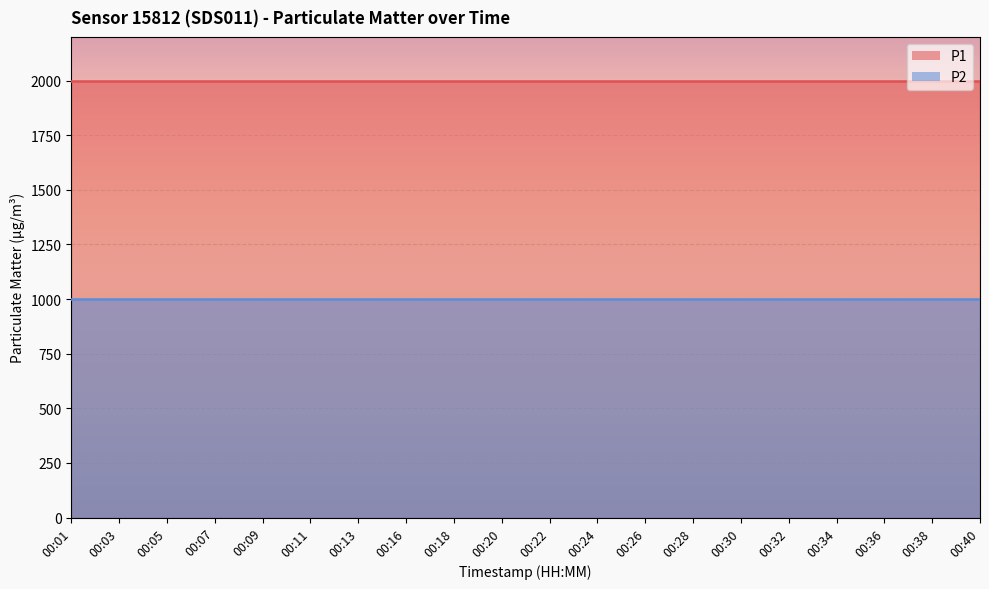

Which series has the widest spread of values?

P1